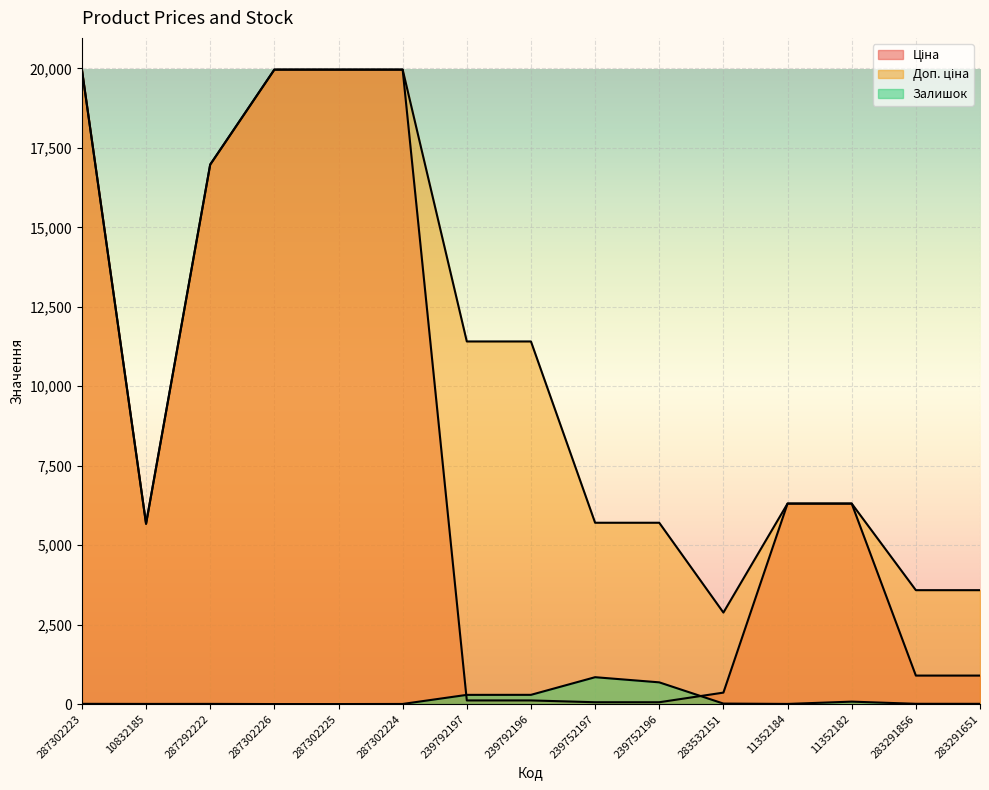

What is the value of the Доп. ціна point at the 9th from the left?

5705.0